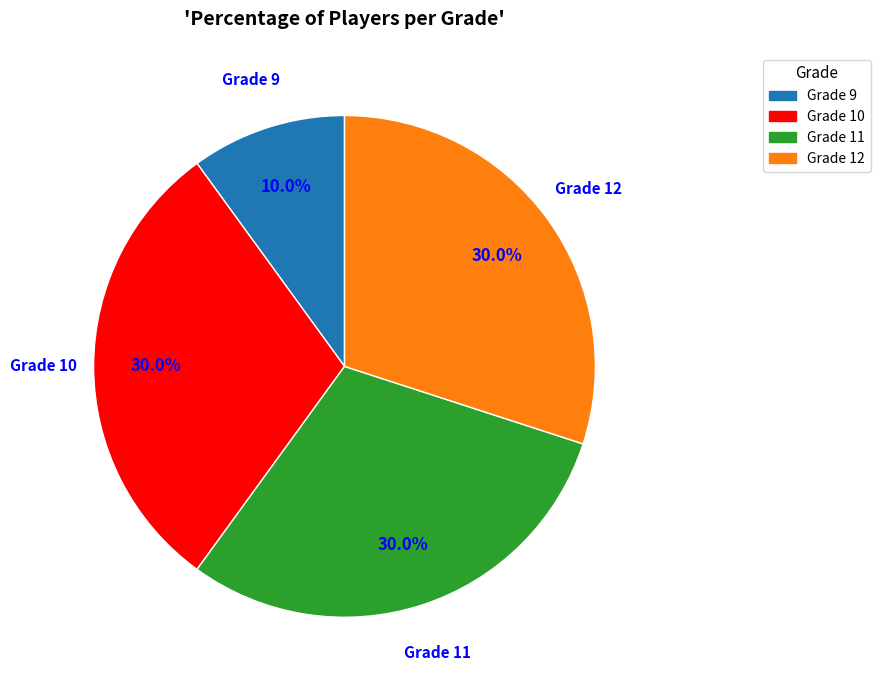

Is there a majority slice in this chart?

No